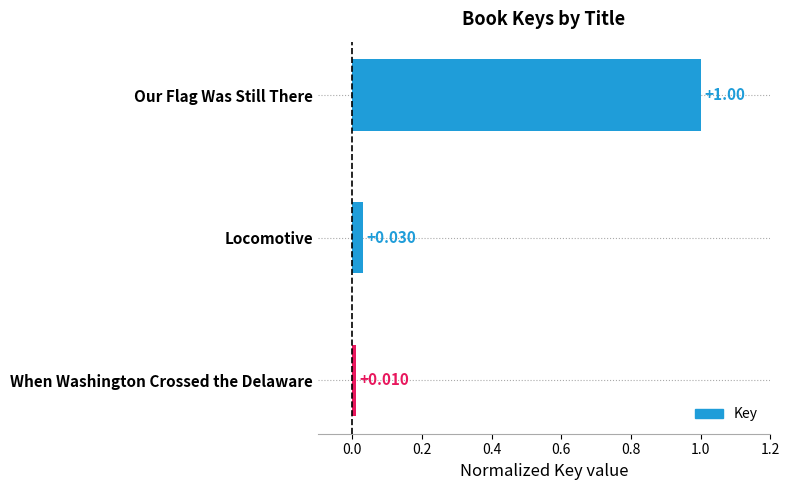

Where is the data nearest to the value 0?

When Washington Crossed the Delaware